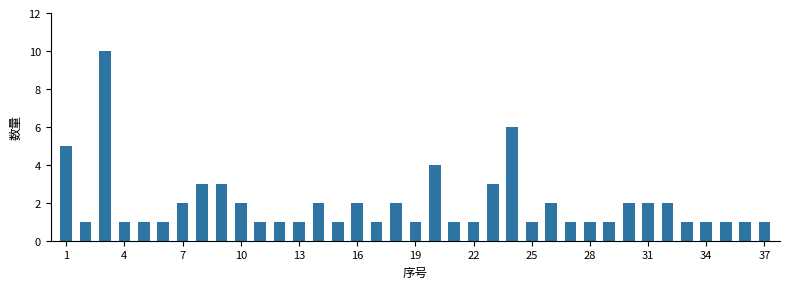

Are the bars grouped side by side (vs. stacked)?

No